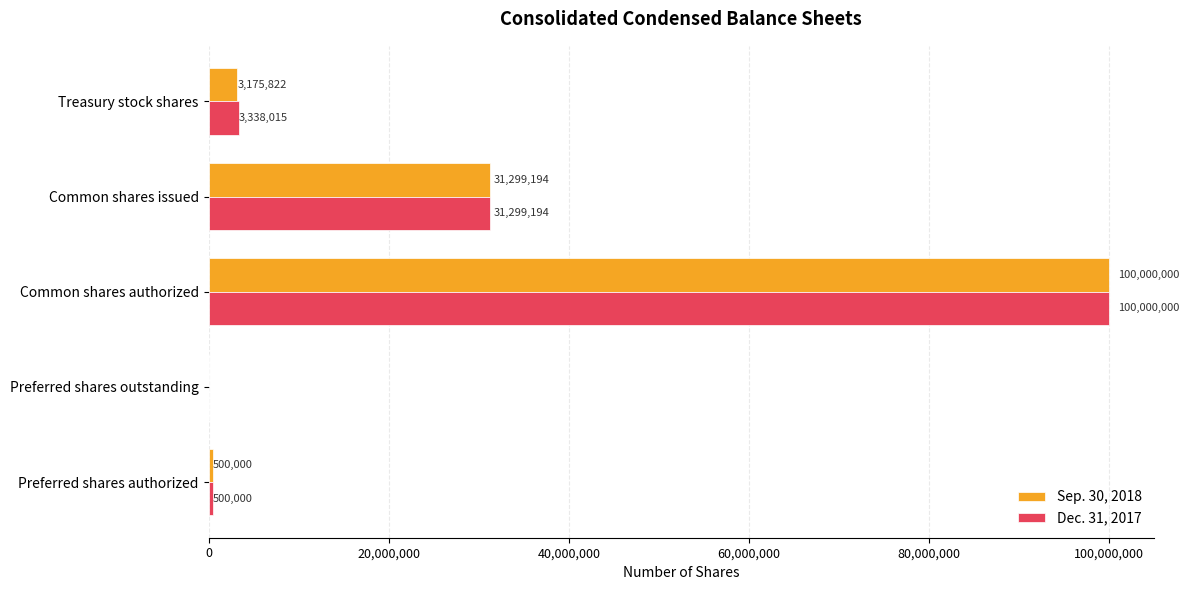

What is the approximate value of Dec. 31, 2017 at Common shares authorized?

100000000